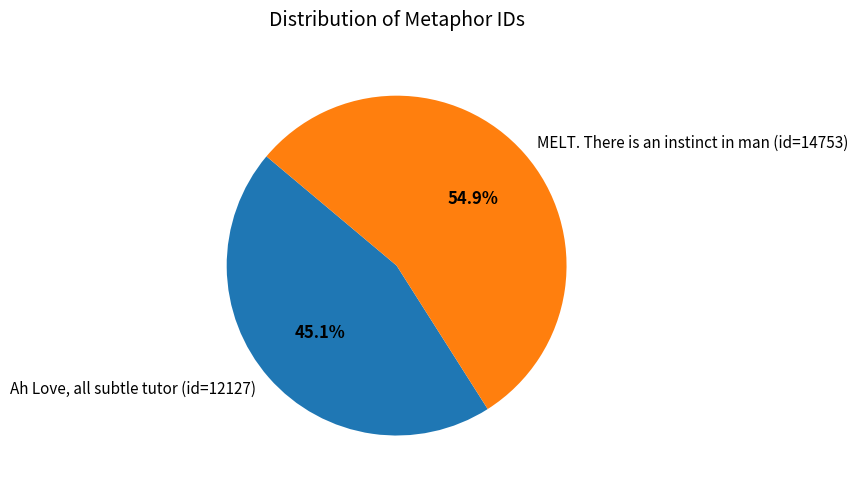

Combined, do Ah Love, all subtle tutor (id=12127) and MELT. There is an instinct in man (id=14753) account for over 50%?

Yes